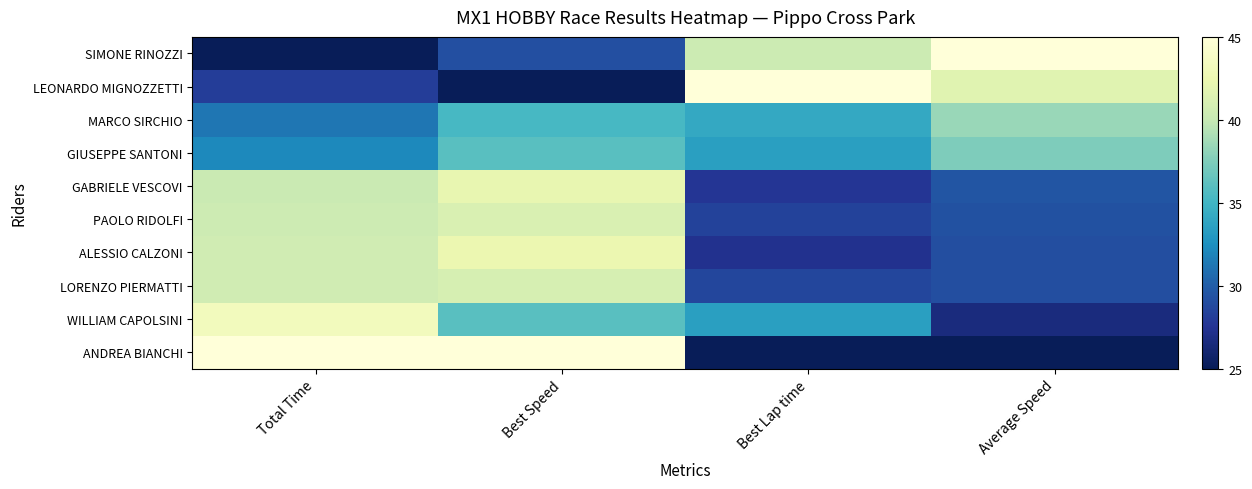

Reading left to right, list all the values displayed in this chart.

SIMONE RINOZZI: Total Time=25.0	Best Speed=29.2	Best Lap time=40.4	Average Speed=45.0
LEONARDO MIGNOZZETTI: Total Time=28.1	Best Speed=25.0	Best Lap time=45.0	Average Speed=41.6
MARCO SIRCHIO: Total Time=31.2	Best Speed=35.3	Best Lap time=34.1	Average Speed=38.4
GIUSEPPE SANTONI: Total Time=32.1	Best Speed=36.0	Best Lap time=33.5	Average Speed=37.4
GABRIELE VESCOVI: Total Time=40.2	Best Speed=42.1	Best Lap time=27.6	Average Speed=29.5
PAOLO RIDOLFI: Total Time=40.4	Best Speed=41.2	Best Lap time=28.4	Average Speed=29.2
ALESSIO CALZONI: Total Time=40.6	Best Speed=42.4	Best Lap time=27.3	Average Speed=29.1
LORENZO PIERMATTI: Total Time=40.6	Best Speed=41.0	Best Lap time=28.6	Average Speed=29.1
WILLIAM CAPOLSINI: Total Time=43.3	Best Speed=36.0	Best Lap time=33.4	Average Speed=26.6
ANDREA BIANCHI: Total Time=45.0	Best Speed=45.0	Best Lap time=25.0	Average Speed=25.0